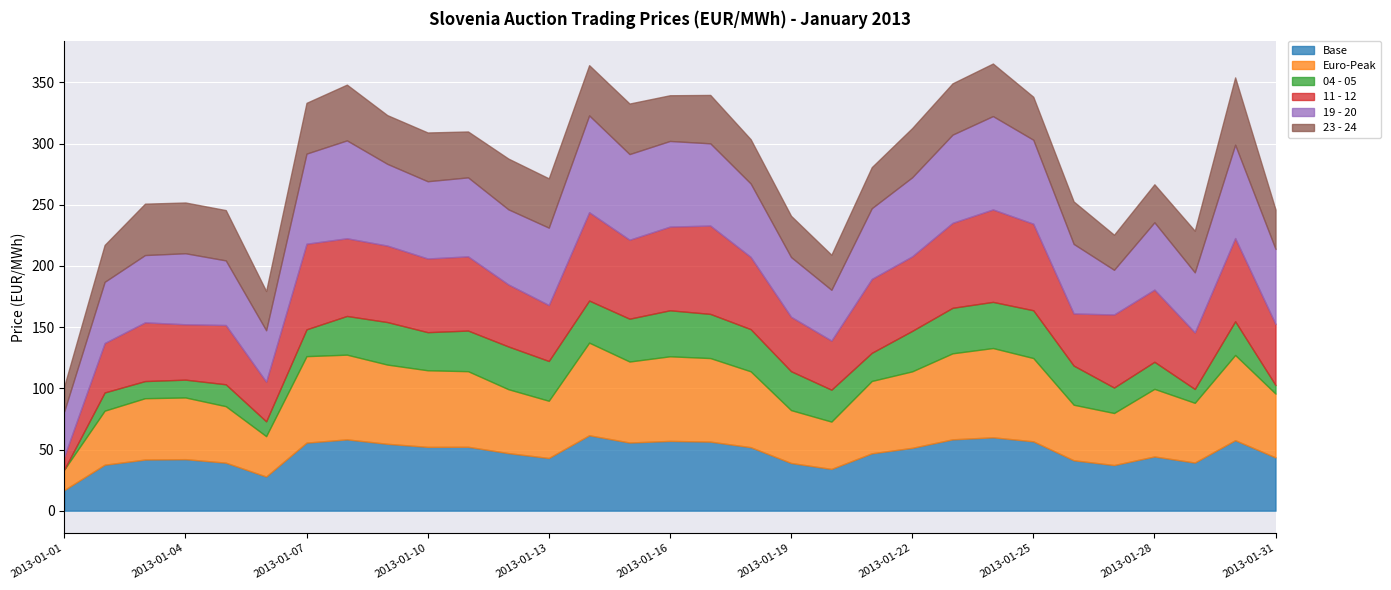

True or false: Euro-Peak has a value of 32.6 at 2013-01-22.

False